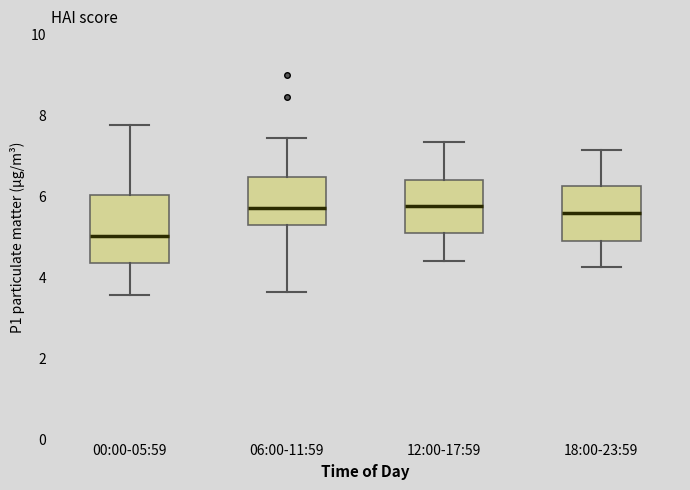

Which box is the tallest, from its lower edge to its upper edge?

00:00-05:59